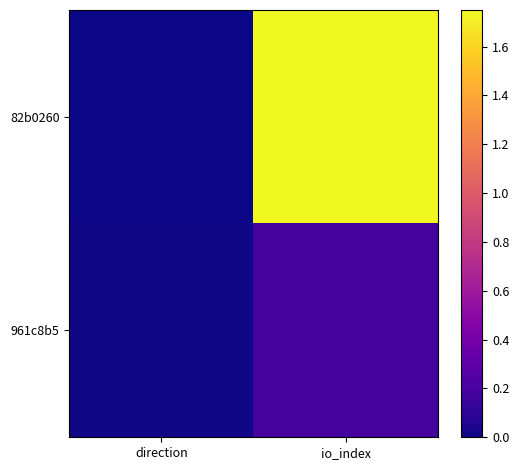

Which series changed the most between direction and io_index?

82b0260